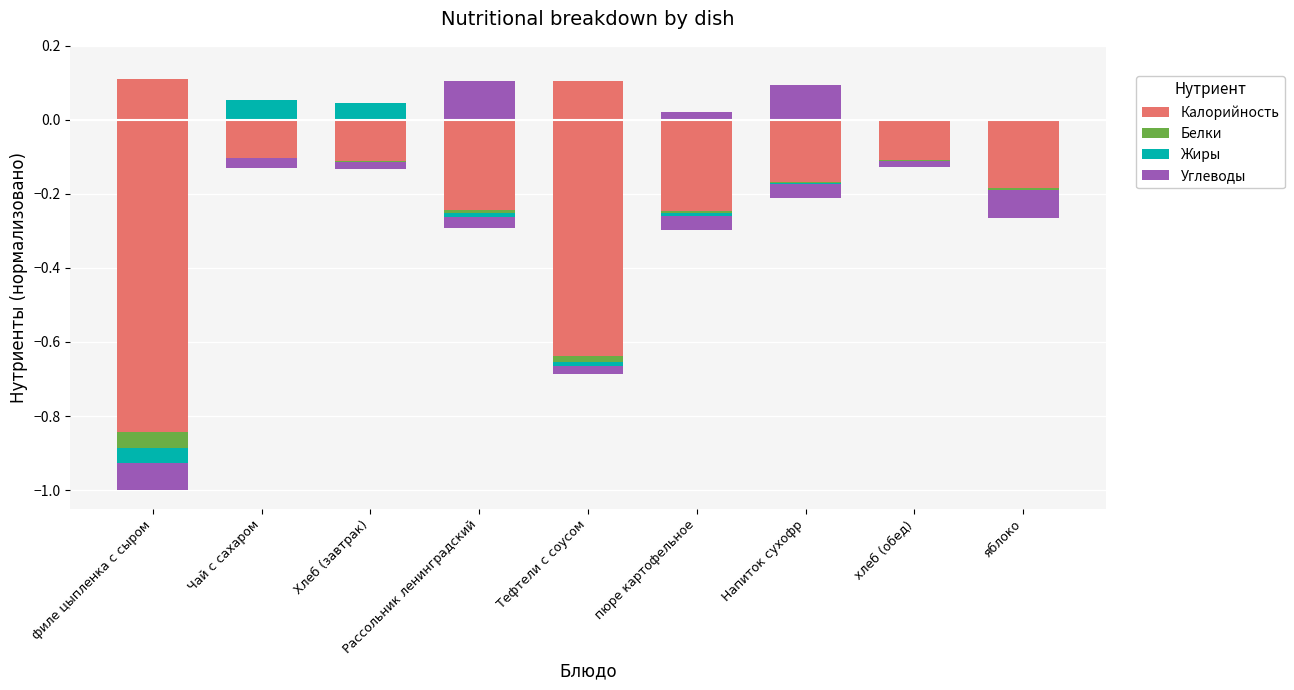

How many groups of bars are there?

9